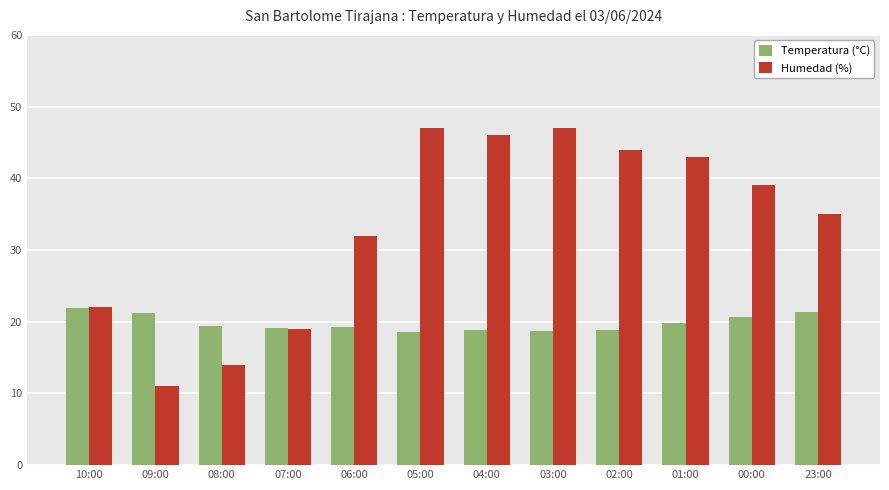

How many bars are there in total?

24